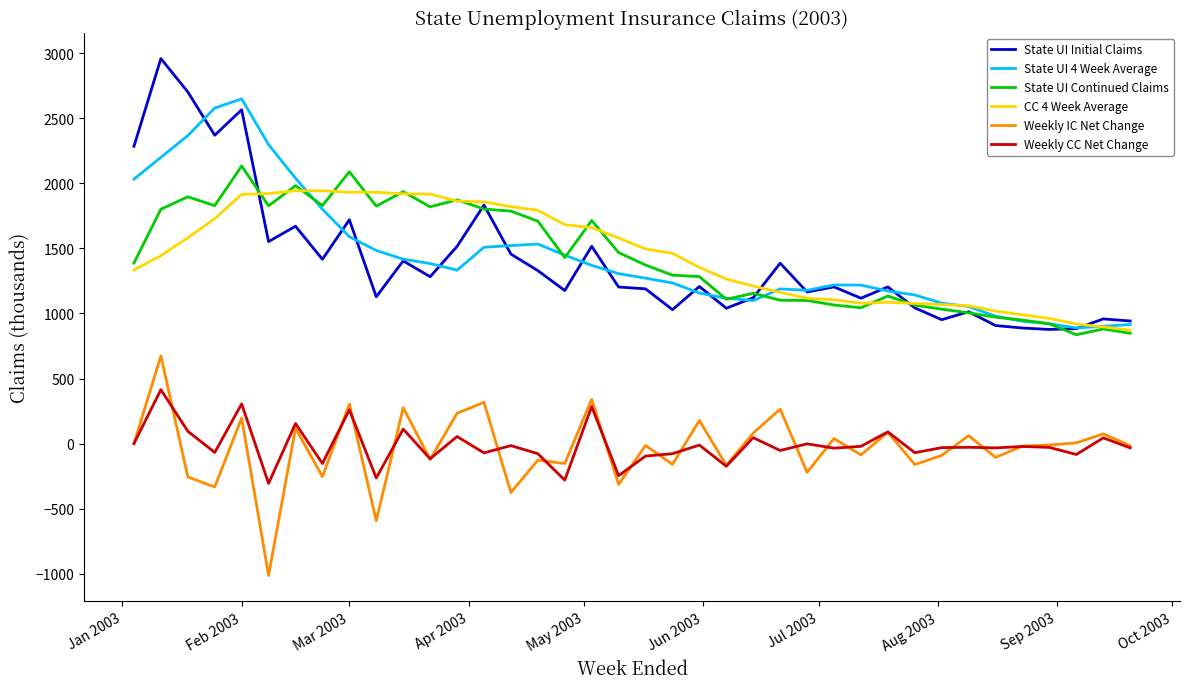

What is the smallest value displayed?

-1013.0